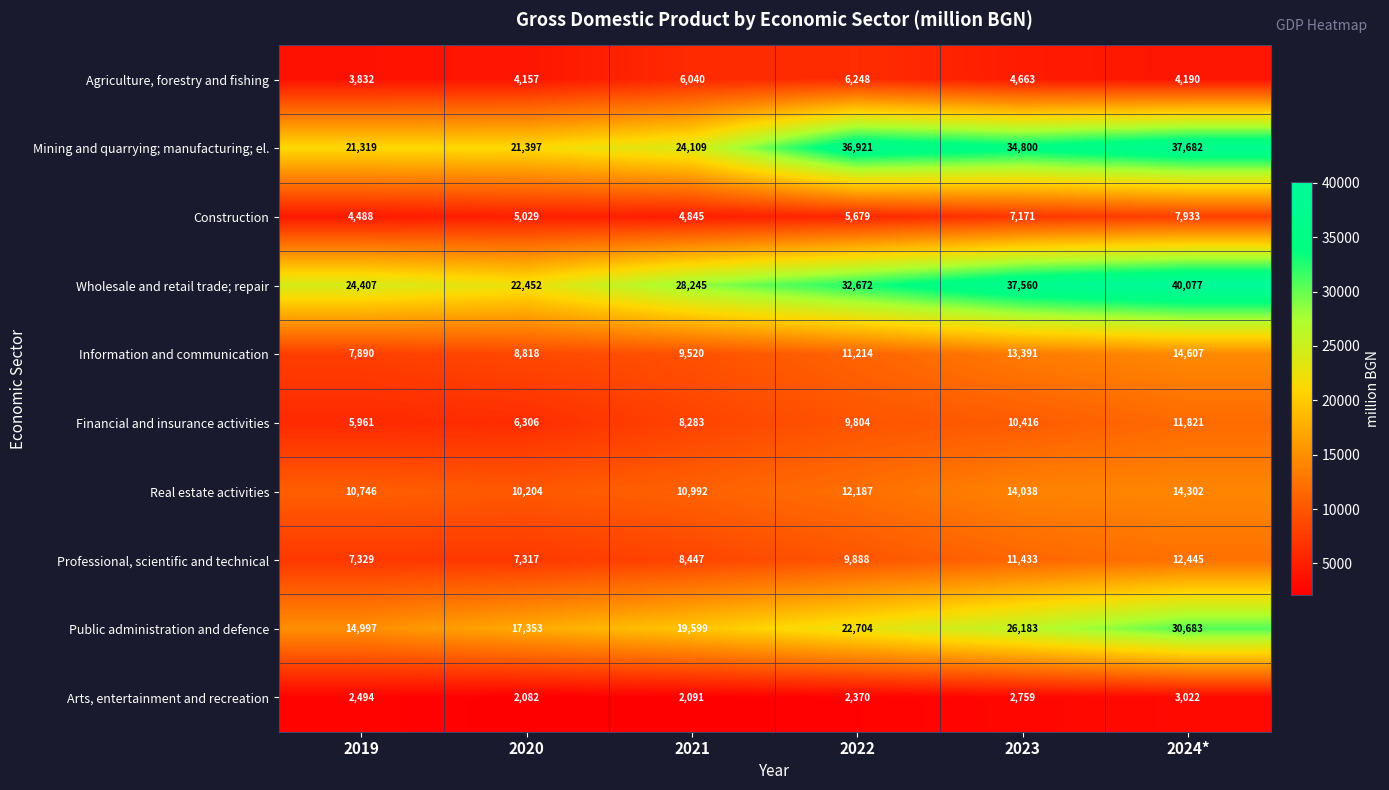

The value of Financial and insurance activities at 2019 is 5961. True or false?

True